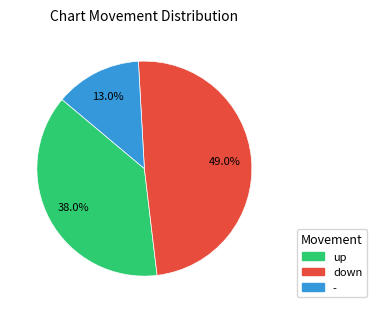

What percentage is the - slice, to the nearest percent?

13%